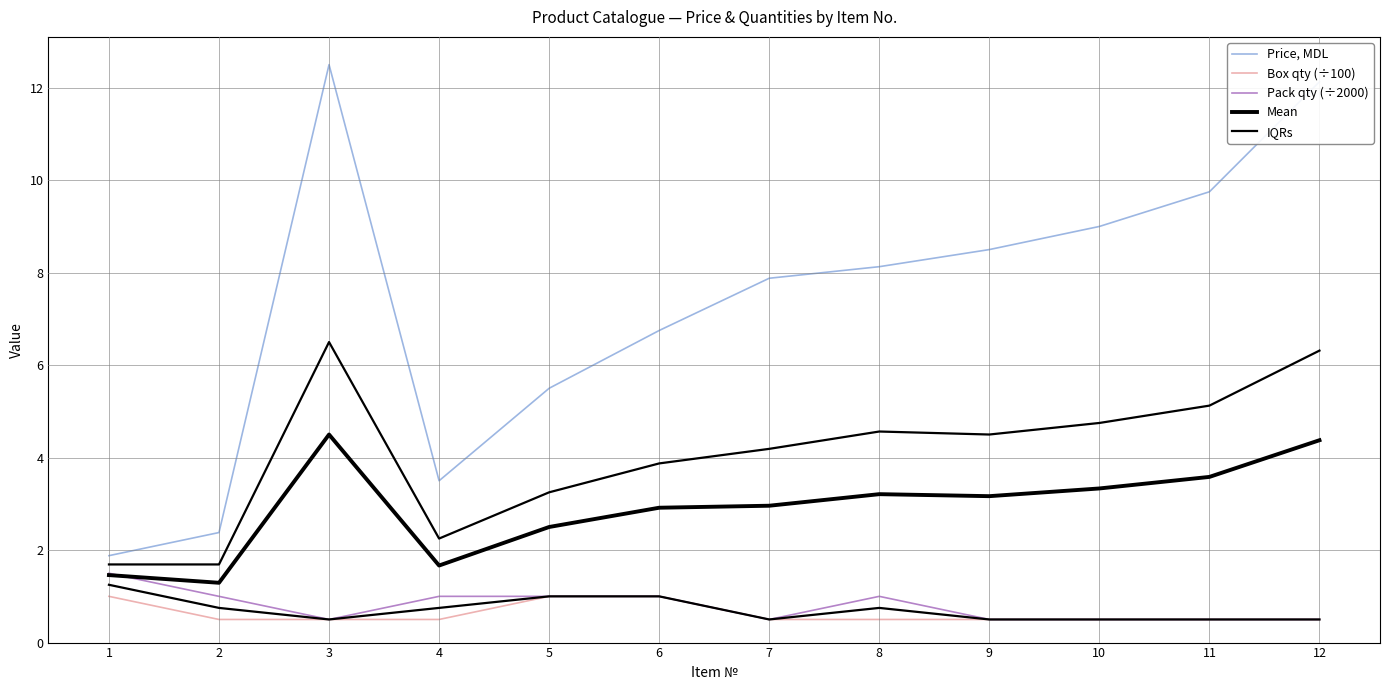

Reading left to right, transcribe all the data shown in this chart.

Price, MDL: 1.9	2.4	12.5	3.5	5.5	6.8	7.9	8.1	8.5	9.0	9.8	12.1
Box qty (÷100): 1.0	0.5	0.5	0.5	1.0	1.0	0.5	0.5	0.5	0.5	0.5	0.5
Pack qty (÷2000): 1.5	1.0	0.5	1.0	1.0	1.0	0.5	1.0	0.5	0.5	0.5	0.5
Mean: 1.5	1.3	4.5	1.7	2.5	2.9	3.0	3.2	3.2	3.3	3.6	4.4
IQRs: 1.2	0.8	0.5	0.8	1.0	1.0	0.5	0.8	0.5	0.5	0.5	0.5